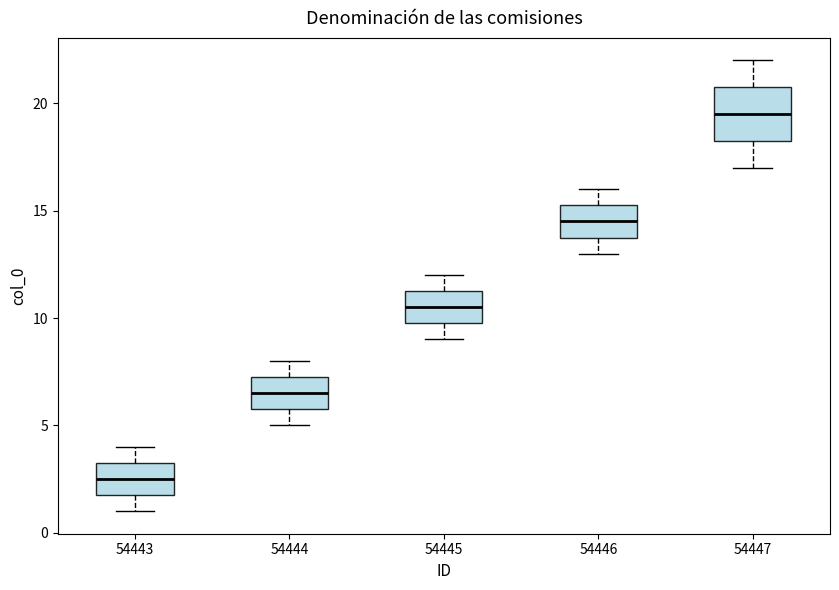

Which box's median line is the lowest?

54443